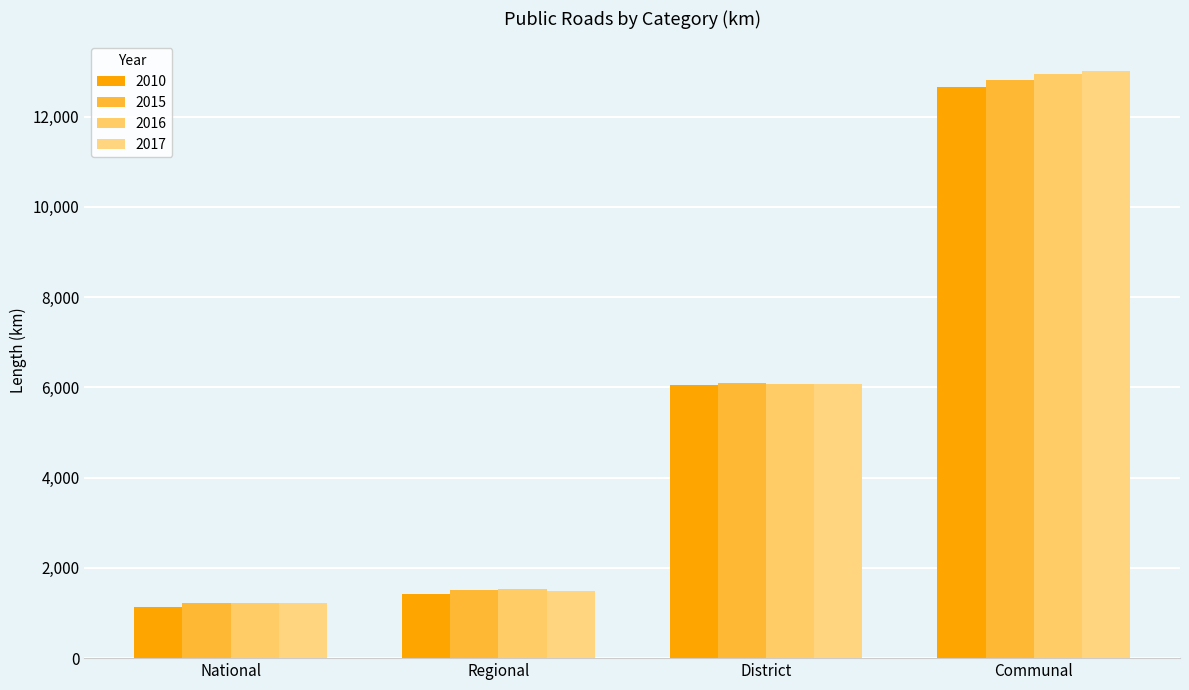

Which series has the largest range (max minus min)?

2017